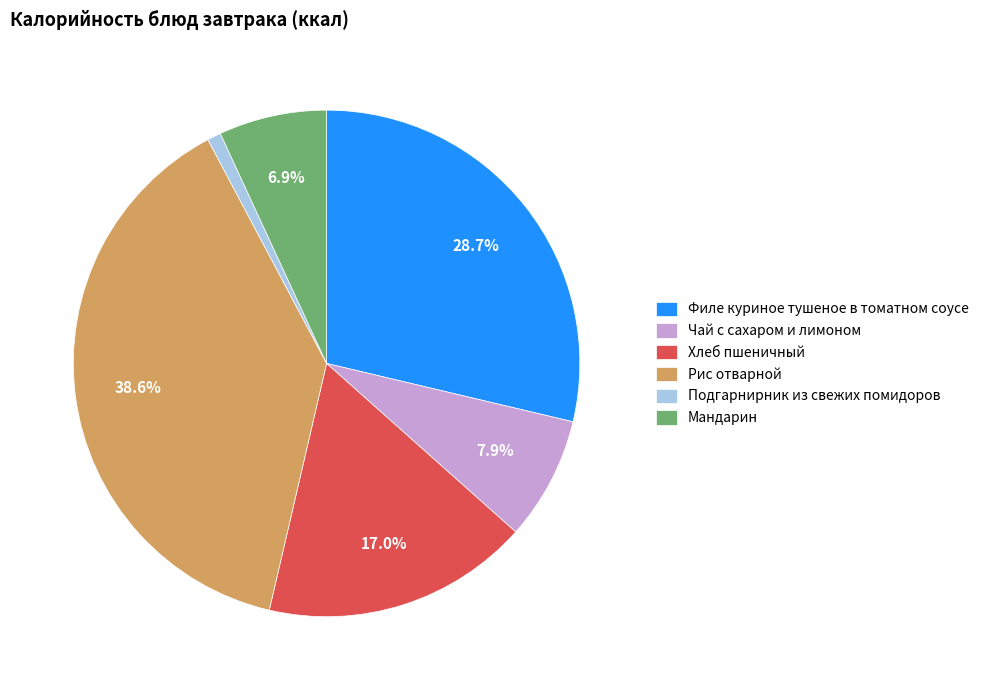

What is the largest slice in the pie chart?

Рис отварной